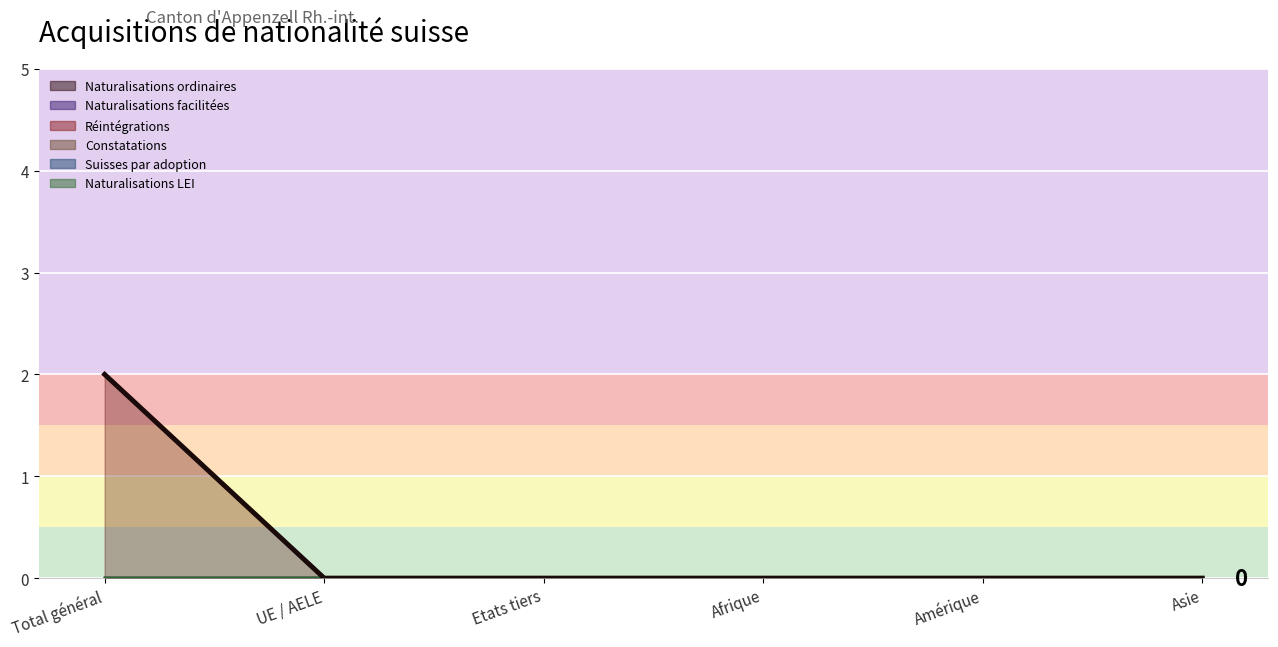

Reading left to right, extract all data points from this chart.

Naturalisations ordinaires: 2	0	0	0	0	0
Naturalisations facilitées: 0	0	0	0	0	0
Réintégrations: 2	0	0	0	0	0
Constatations: 0	0	0	0	0	0
Suisses par adoption: 0	0	0	0	0	0
Naturalisations LEI: 0	0	0	0	0	0